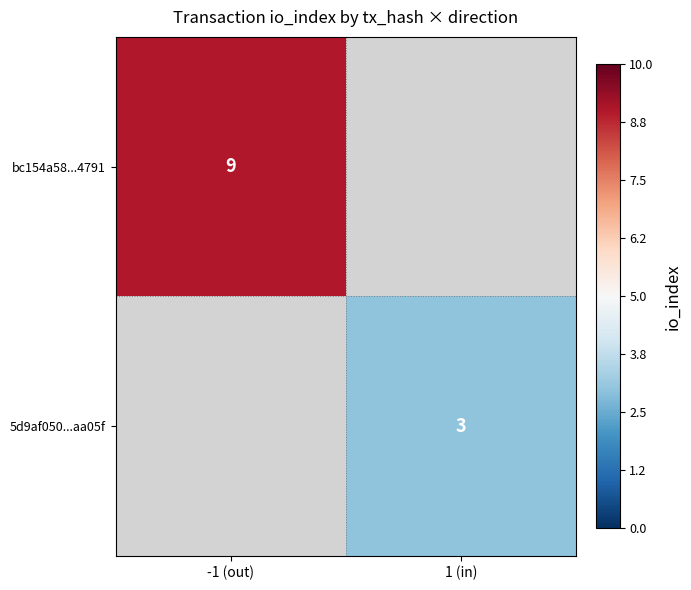

The bc154a58...4791 series shows 3 at -1 (out). True or false?

False